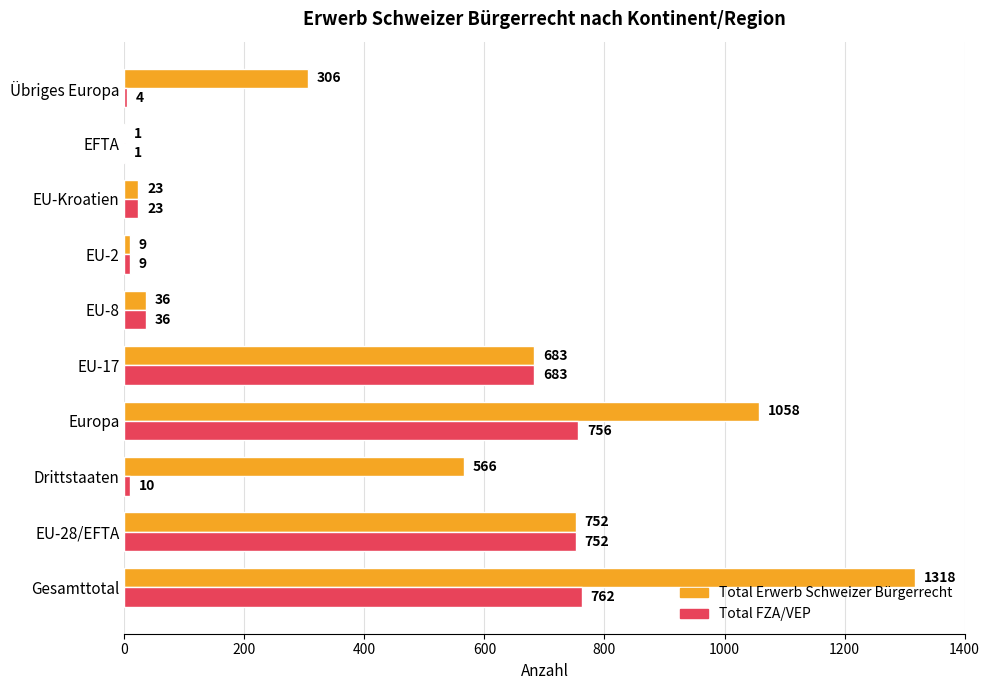

The Total FZA/VEP series shows 762 at Gesamttotal. True or false?

True